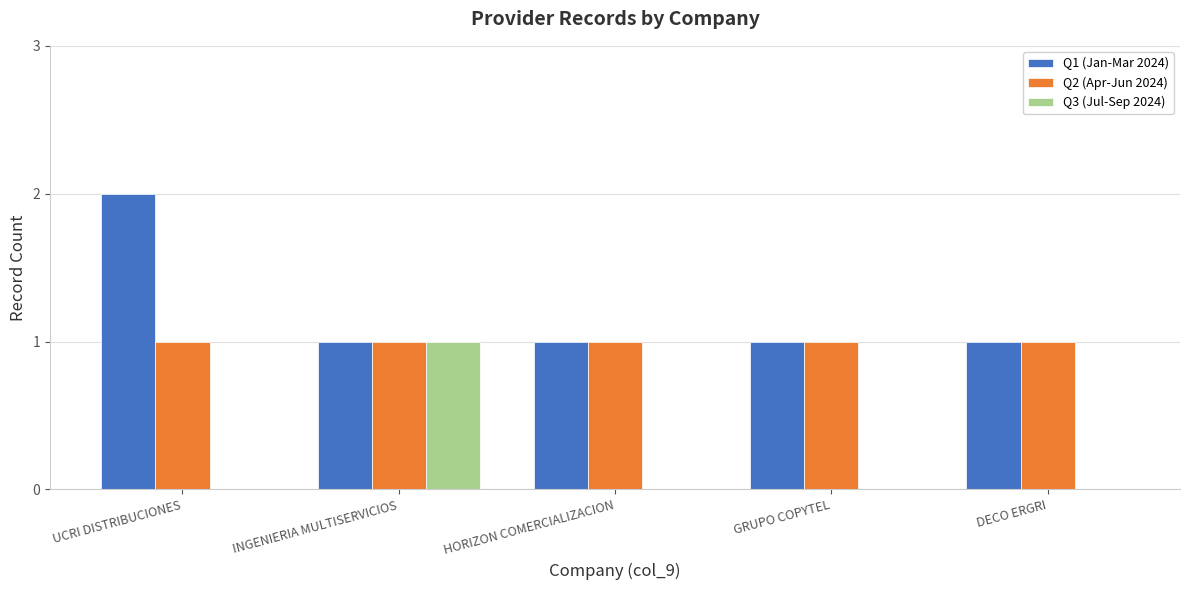

Reading left to right, list all the values displayed in this chart.

Q1 (Jan-Mar 2024): UCRI DISTRIBUCIONES=2	INGENIERIA MULTISERVICIOS=1	HORIZON COMERCIALIZACION=1	GRUPO COPYTEL=1	DECO ERGRI=1
Q2 (Apr-Jun 2024): UCRI DISTRIBUCIONES=1	INGENIERIA MULTISERVICIOS=1	HORIZON COMERCIALIZACION=1	GRUPO COPYTEL=1	DECO ERGRI=1
Q3 (Jul-Sep 2024): UCRI DISTRIBUCIONES=0	INGENIERIA MULTISERVICIOS=1	HORIZON COMERCIALIZACION=0	GRUPO COPYTEL=0	DECO ERGRI=0